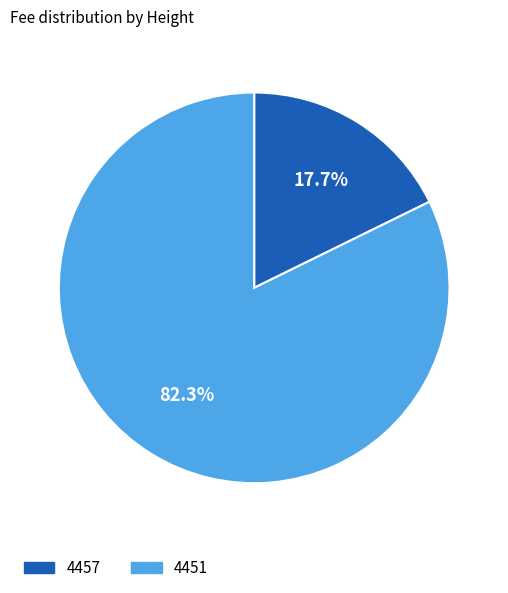

Is it true that 4457 is 25% of the pie?

False